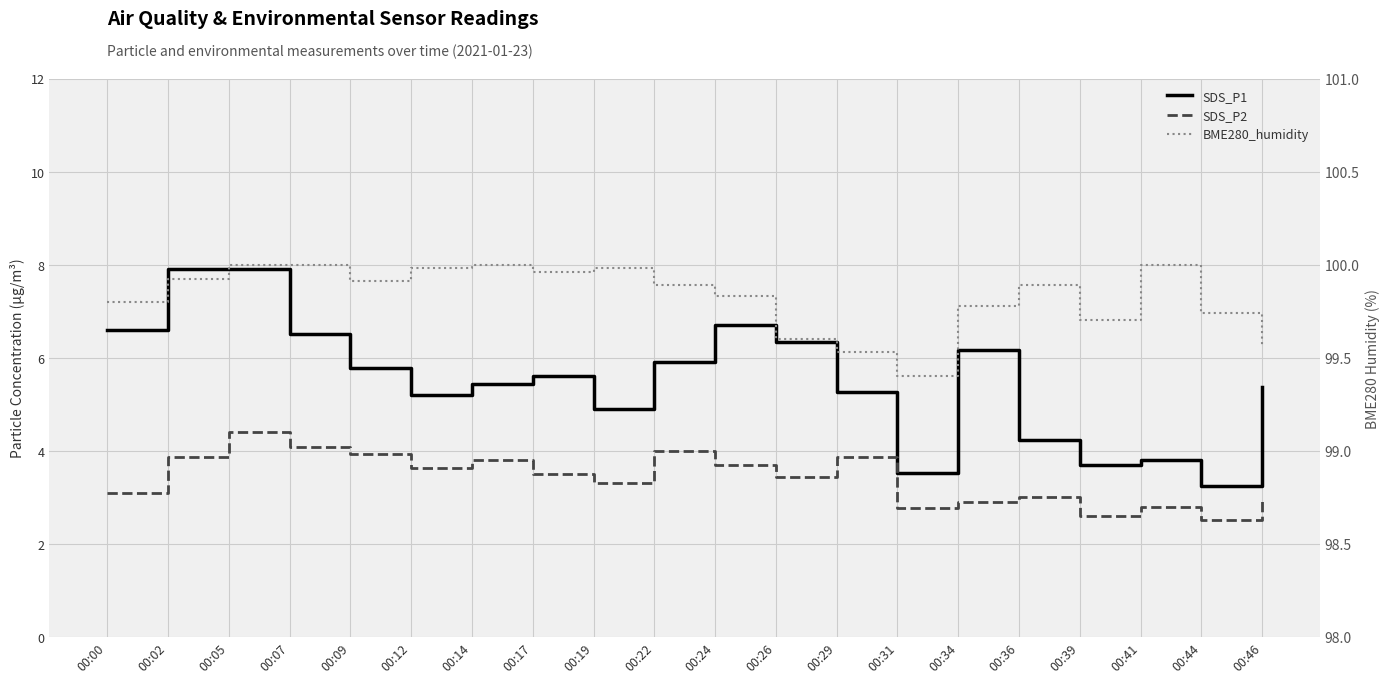

What is the sum of the BME280_humidity values at 00:07 and 00:24?

199.8